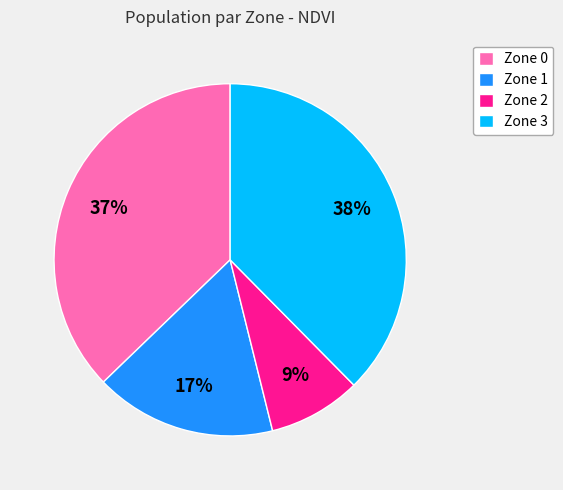

How many segments does this pie chart have?

4